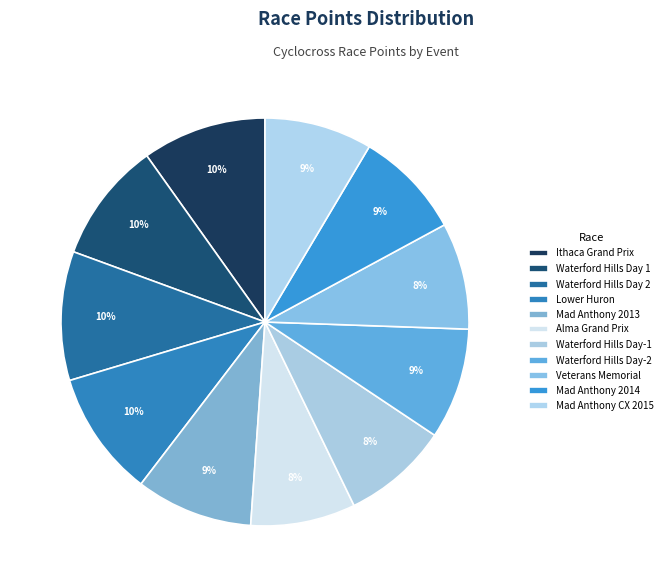

How many slices are in this pie chart?

11